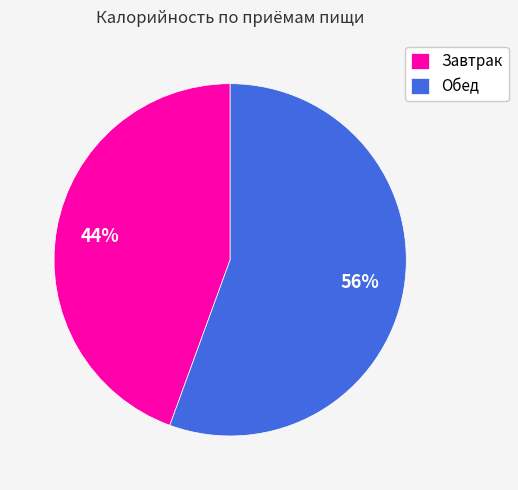

Is it true that Обед is 68% of the pie?

False